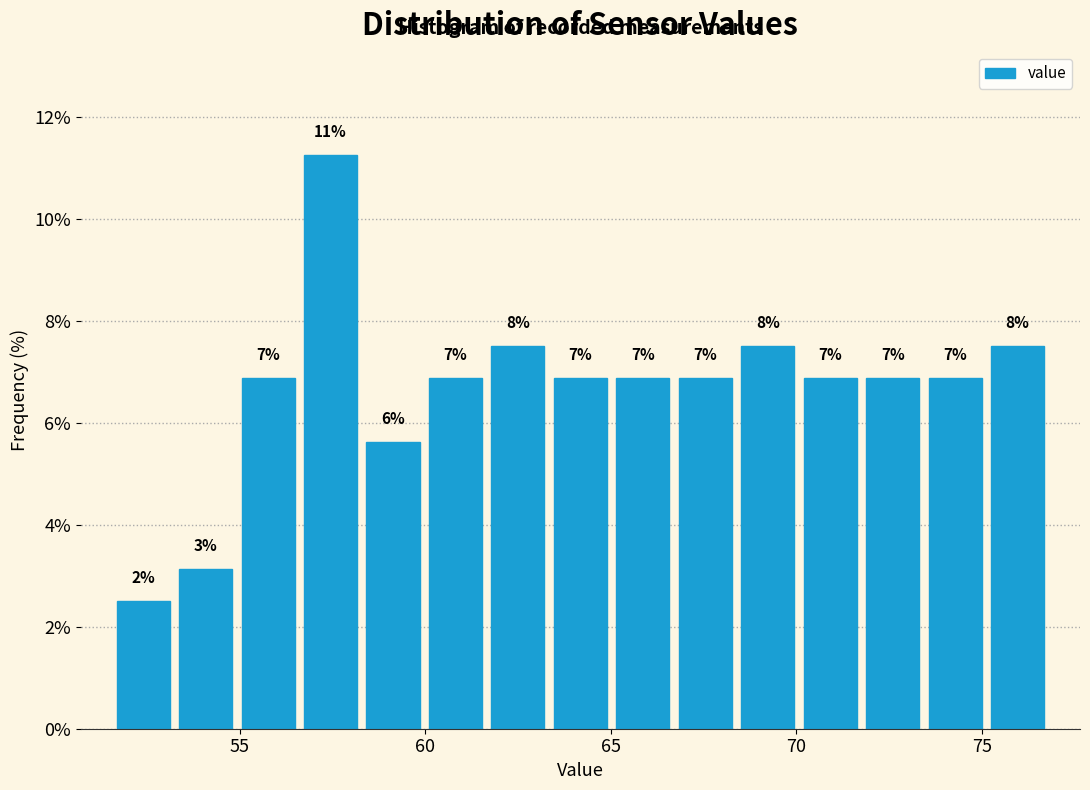

Read against the x-axis, roughly where is the centre of the tallest bar?

57.5